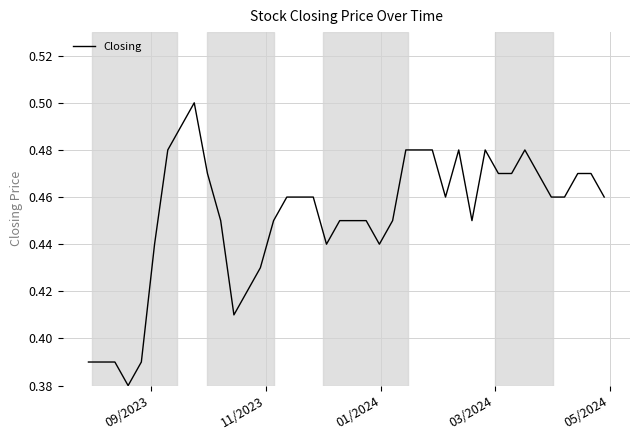

How many points are lower than both their immediate neighbors (excluding endpoints)?

6